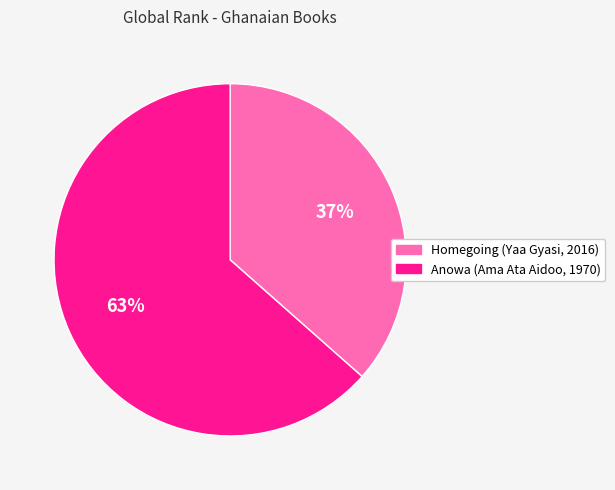

Does Homegoing account for over 50% of the chart?

No